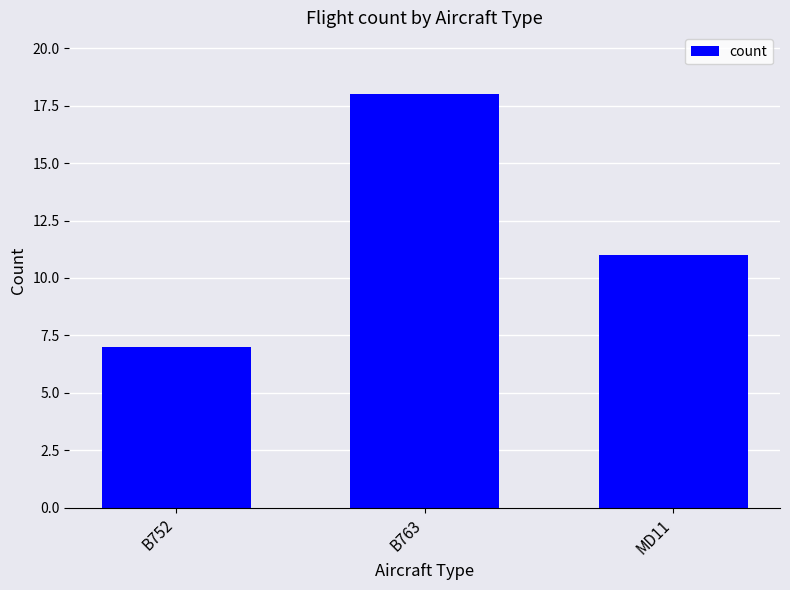

Rank the categories by value from highest to lowest.

B763, MD11, B752